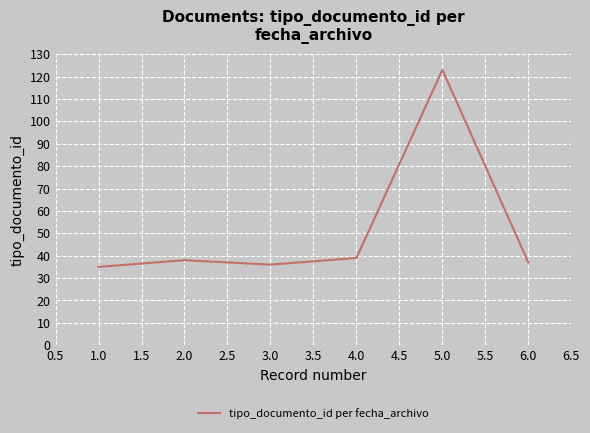

Reading left to right, transcribe all the data shown in this chart.

35	38	36	39	123	37